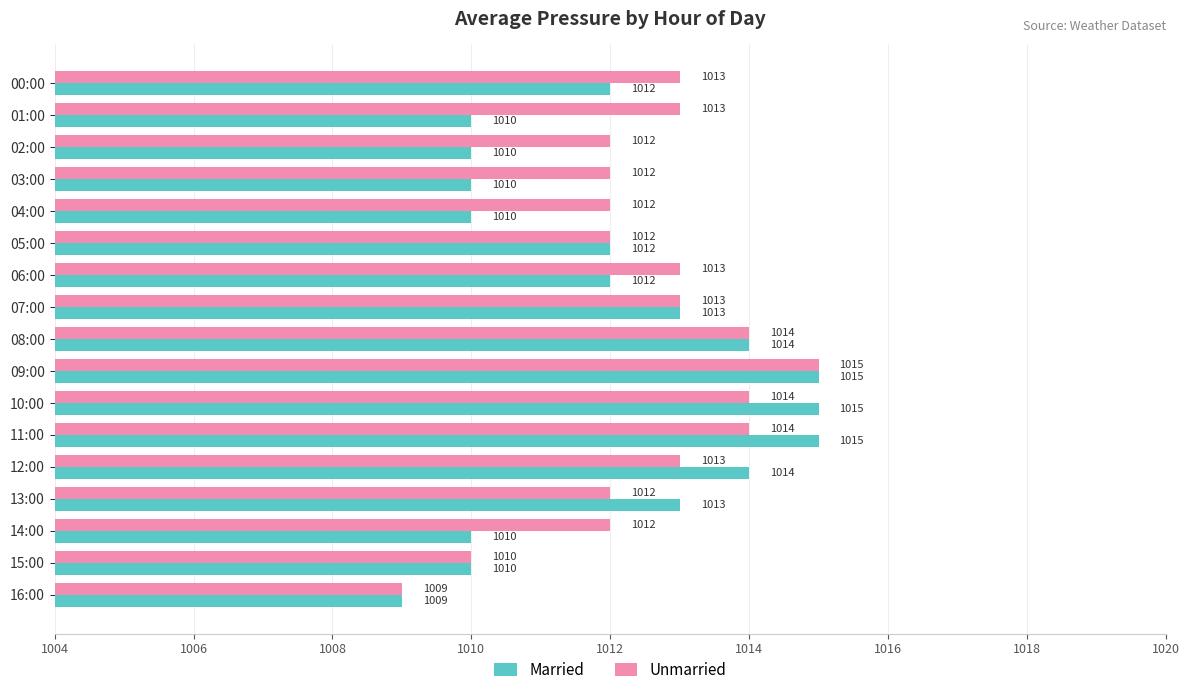

How many Married values are between 1010 and 1014?

13